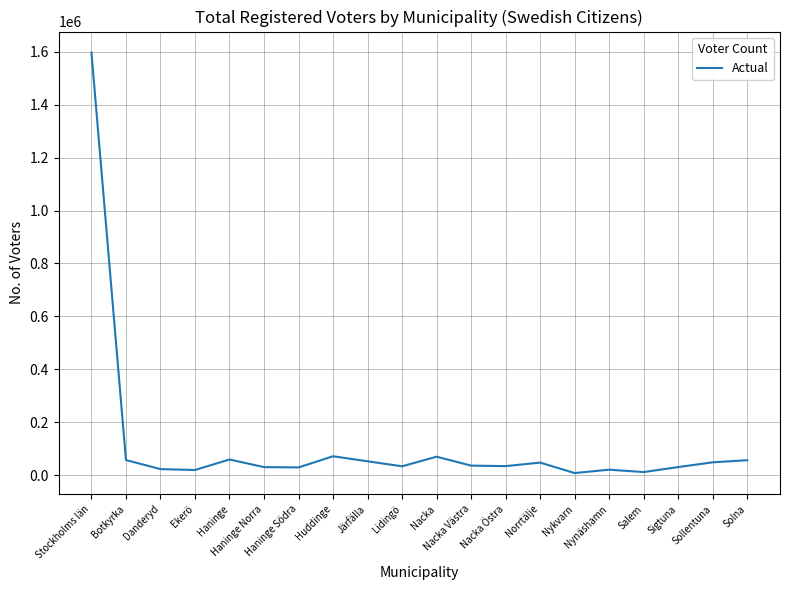

Is it true that the value at Botkyrka is 56707?

True